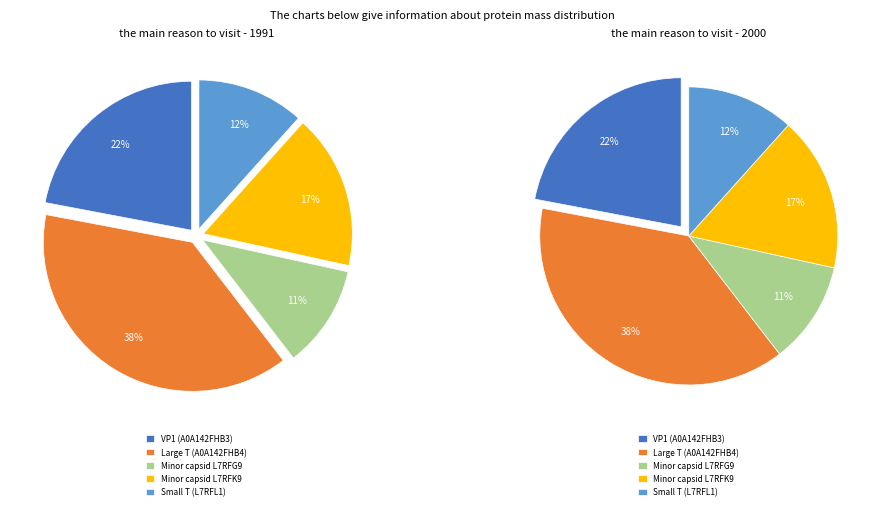

How many slices are in this pie chart?

5